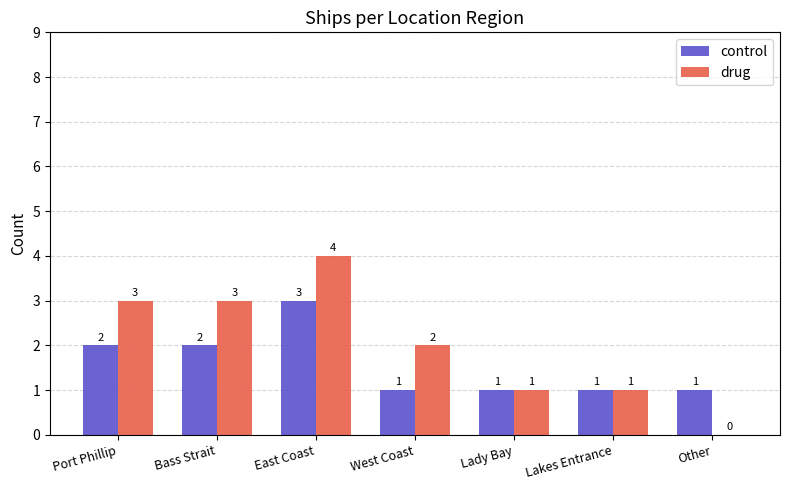

How many drug values are between 1 and 3?

5